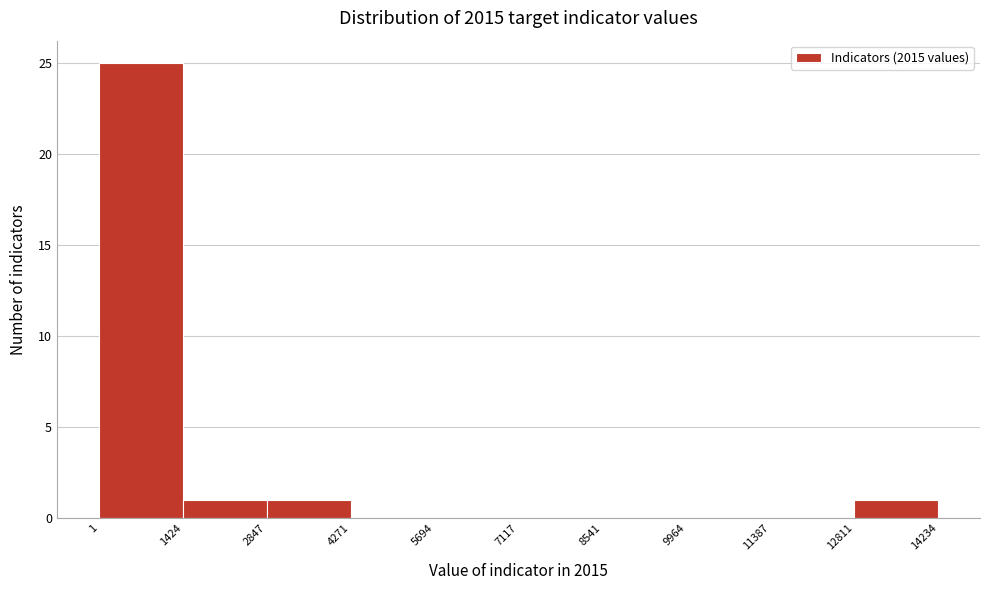

Reading left to right, transcribe this chart: for each bar, give the range it covers on the x-axis and its height. The values are not printed on the chart, so give them approximately, as read against the axis.

1 to 1424: 25
1424 to 2847: 1
2847 to 4271: 1
4271 to 5694: 0
5694 to 7117: 0
7117 to 8541: 0
8541 to 9964: 0
9964 to 11387: 0
11387 to 12811: 0
12811 to 14234: 1